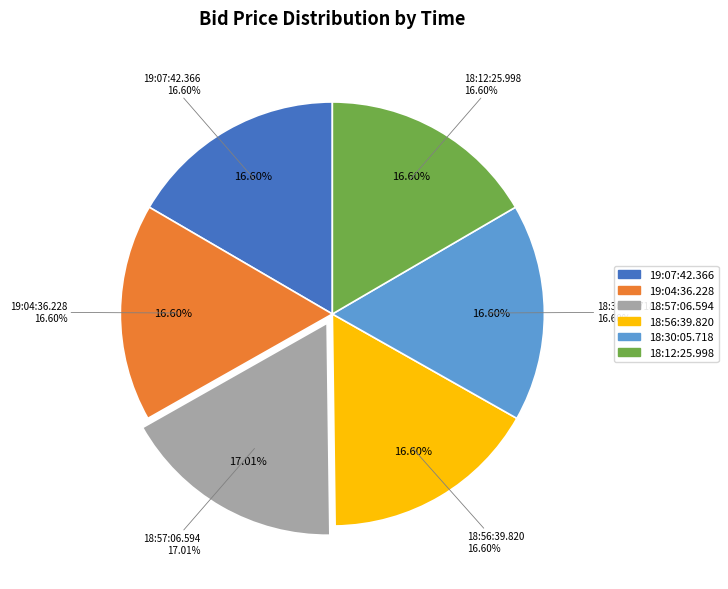

To the nearest percent, what portion does 18:57:06.594 represent?

17%